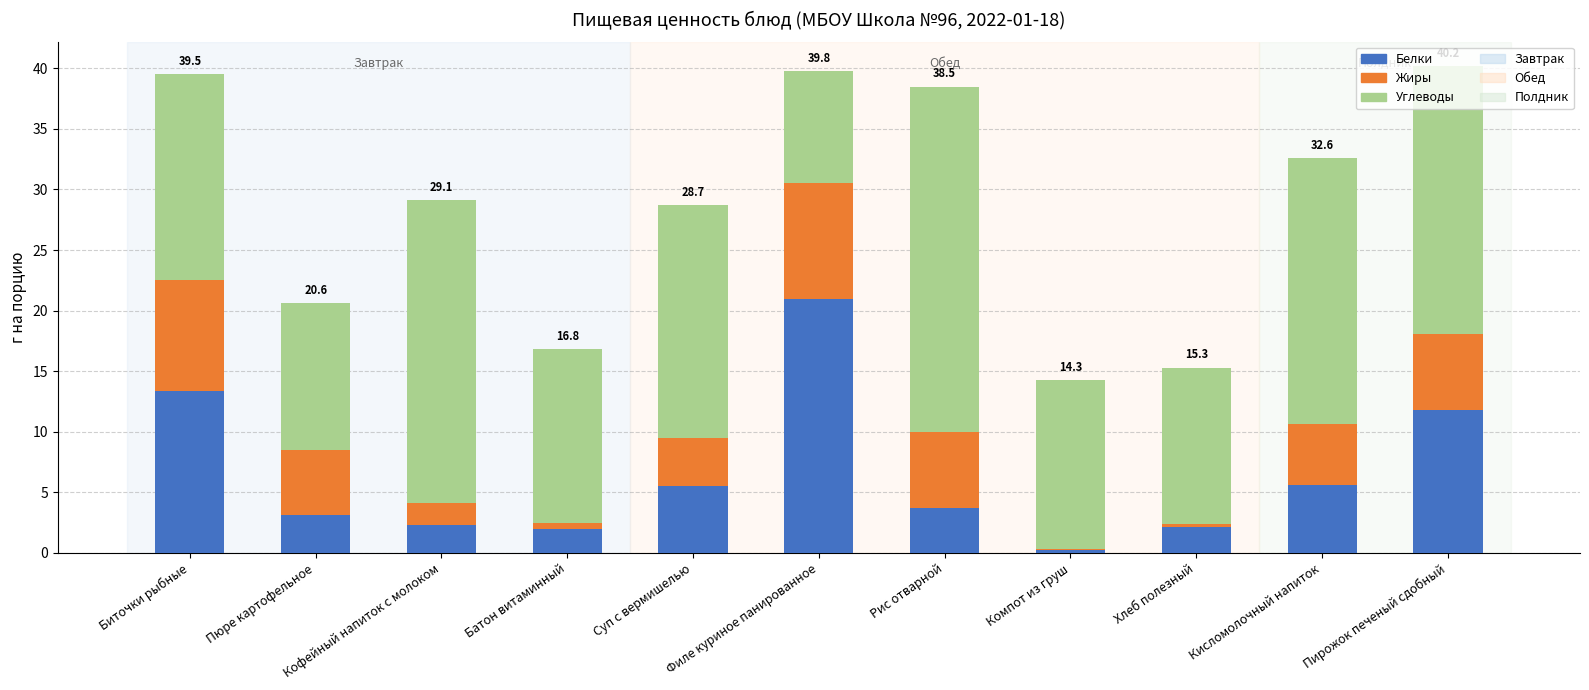

At which label does Белки reach its peak?

Филе куриное панированное